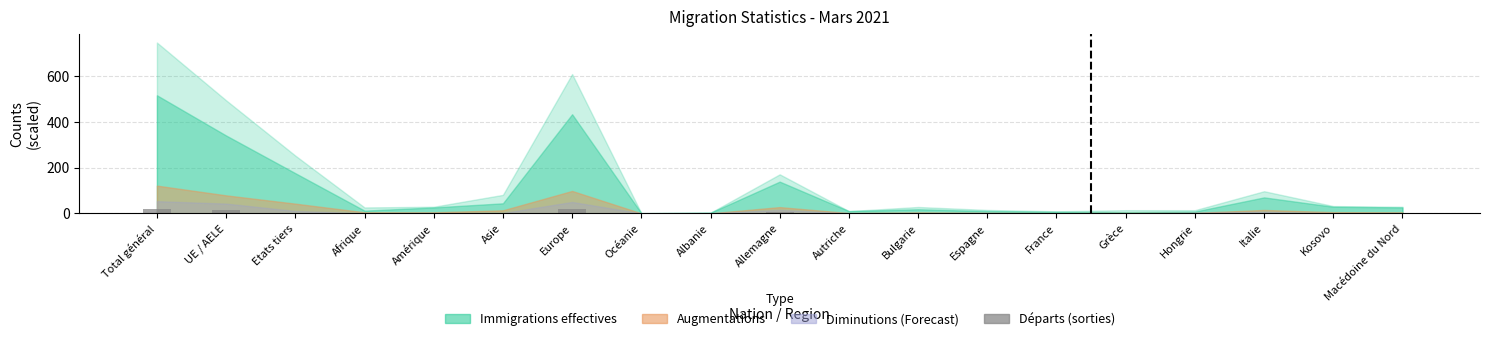

The chart shows a value of 0.5 at Espagne. True or false?

True